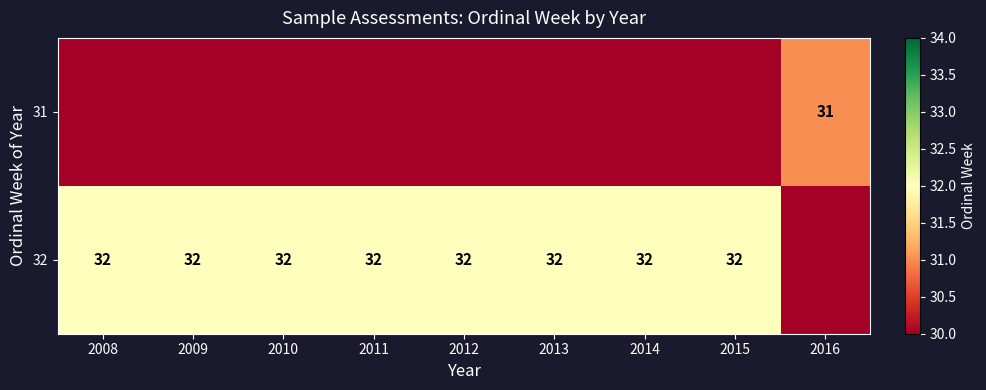

Is the value of 31 at 2016 greater than the value of 32 at 2015?

No